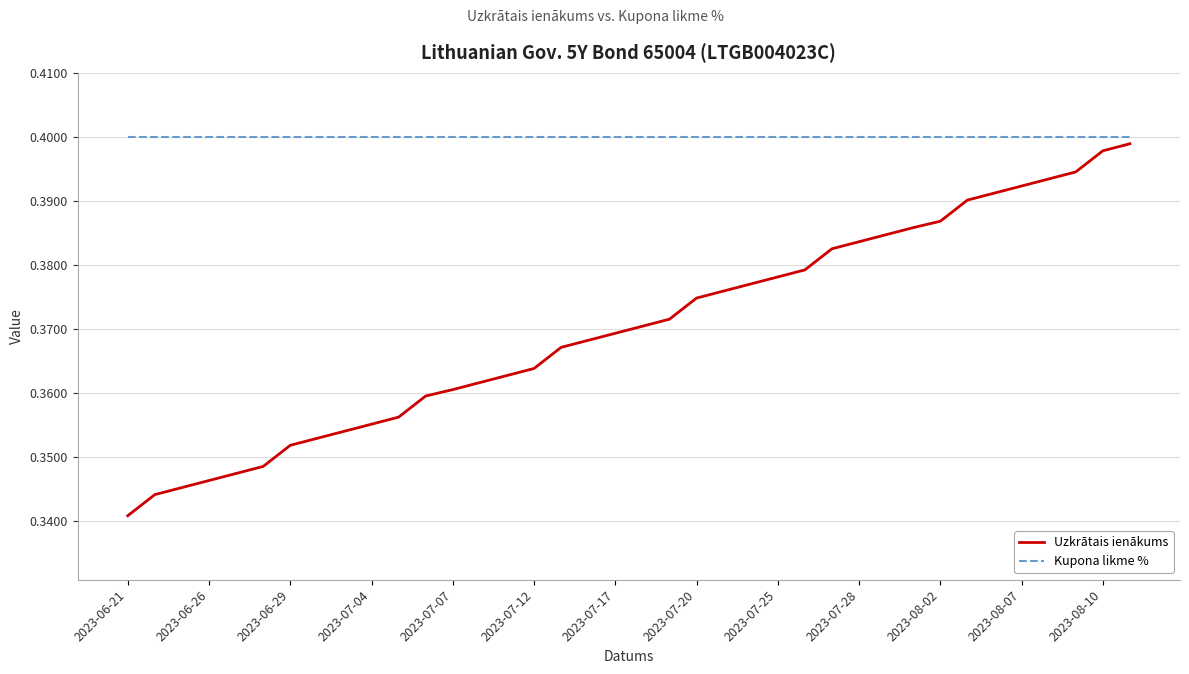

Which series has the largest total across all categories?

Kupona likme %